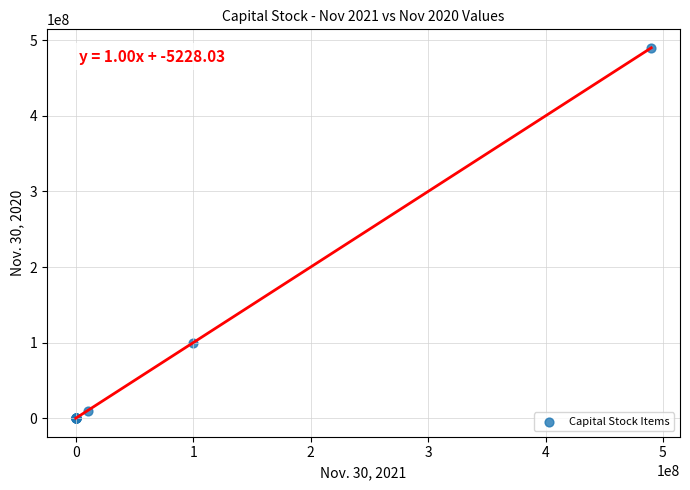

What Y value in the scatter plot is closest to 245000000?

99985500.0